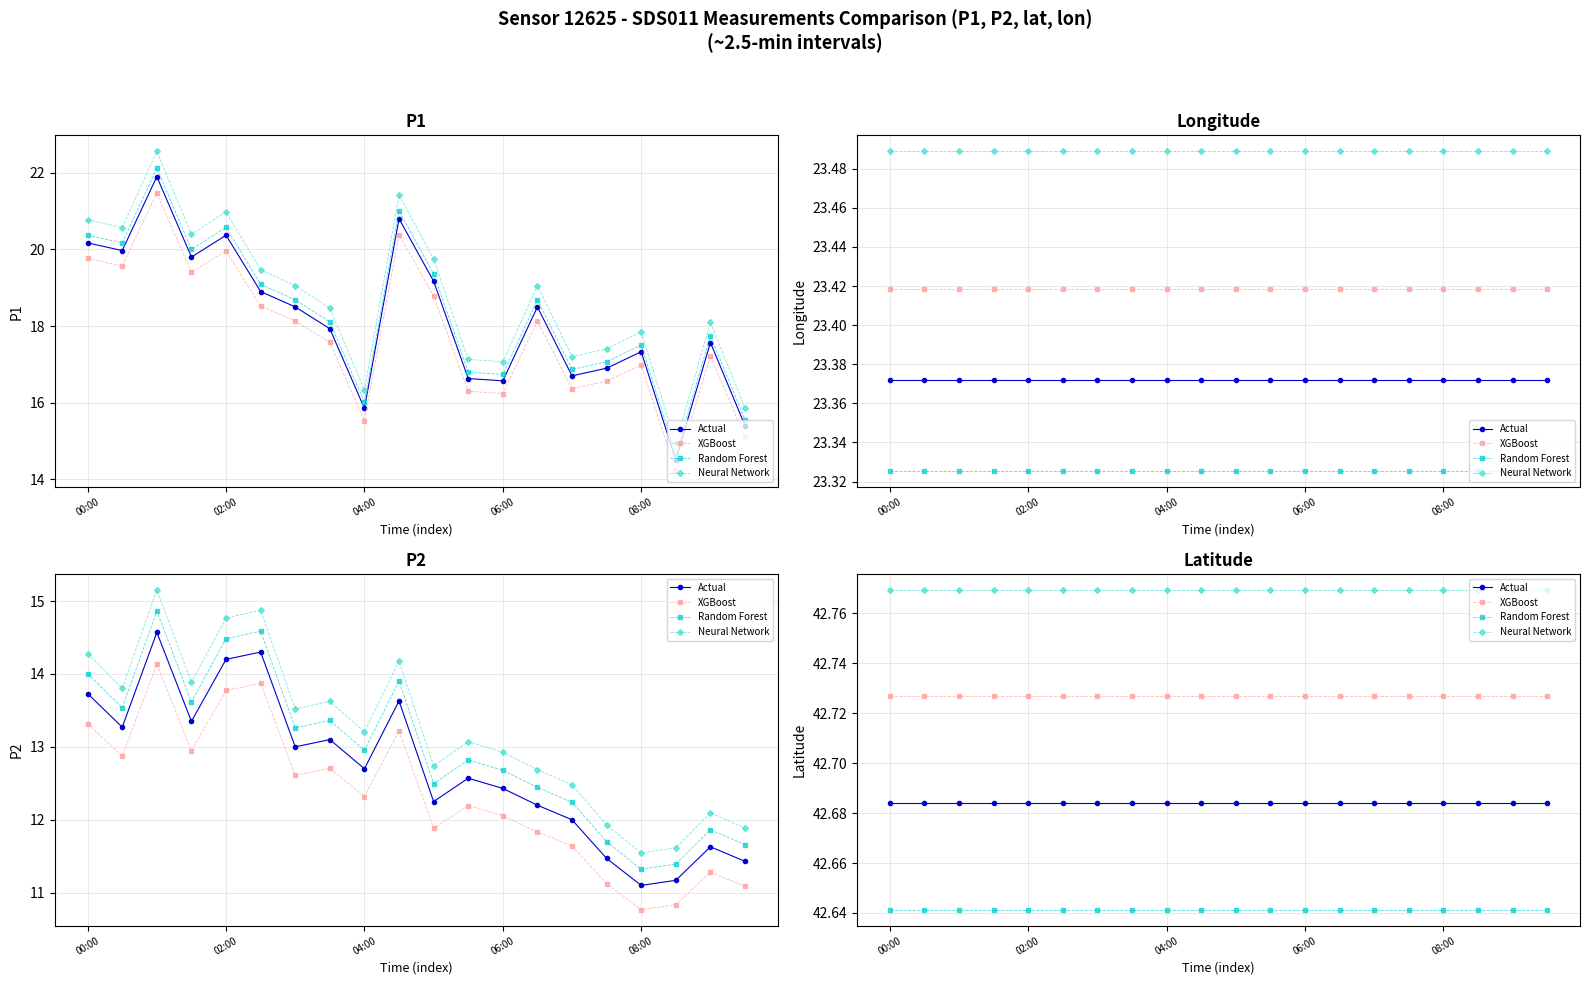

What is the average value of the Random Forest series?

42.6